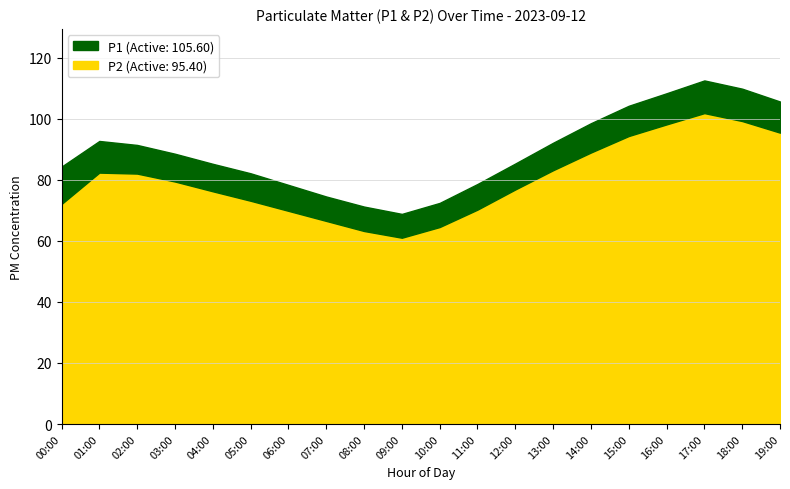

Is the value of P1 at 14:00 greater than the value of P2 at 16:00?

Yes